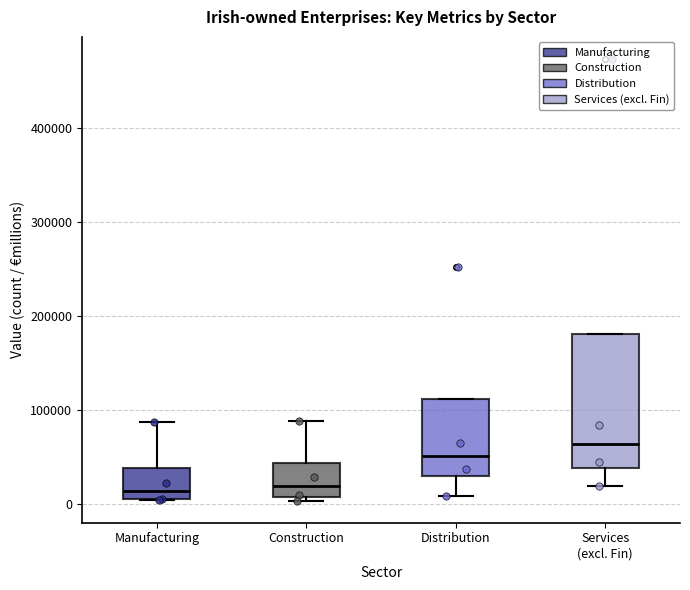

Which box's median line is the highest?

Services (excl. Fin)